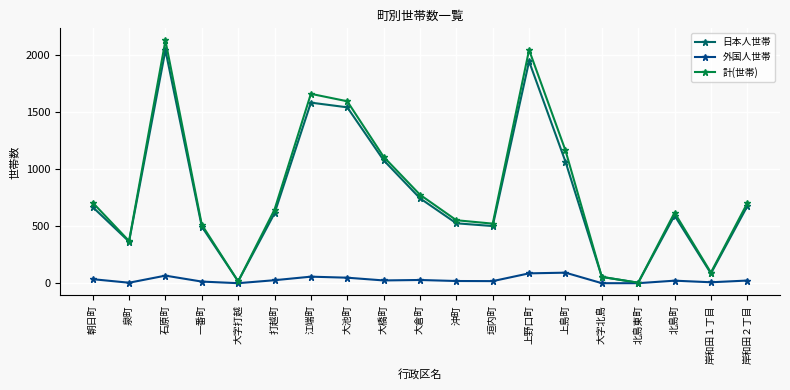

Where does the 日本人世帯 series first go above 611?

朝日町